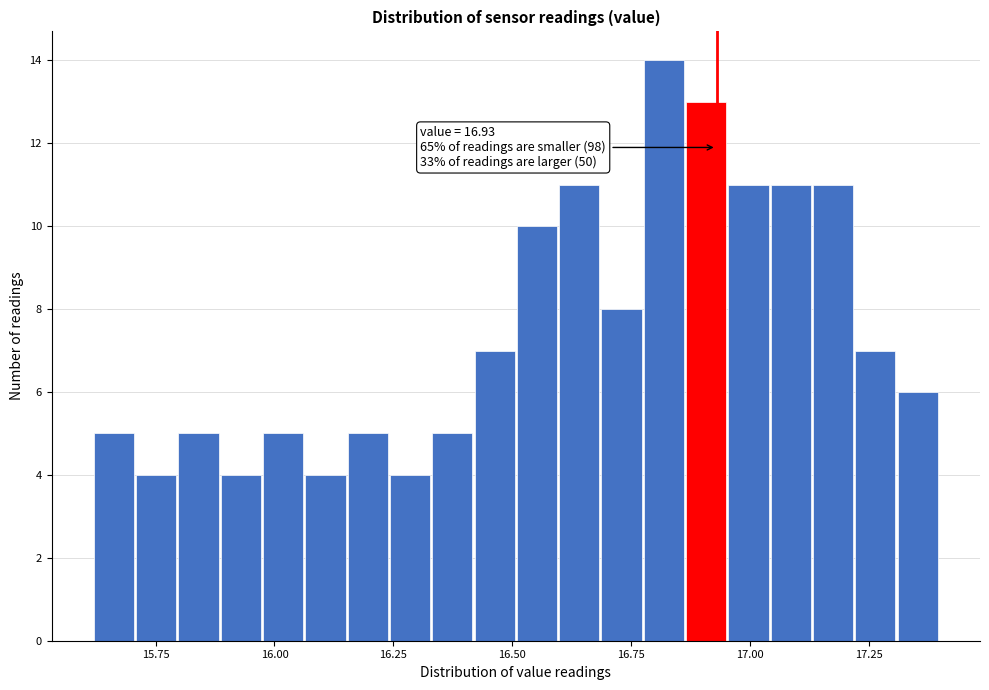

Around what value on the x-axis is the tallest bar? Give the approximate position of its centre, as read against the axis.

16.80